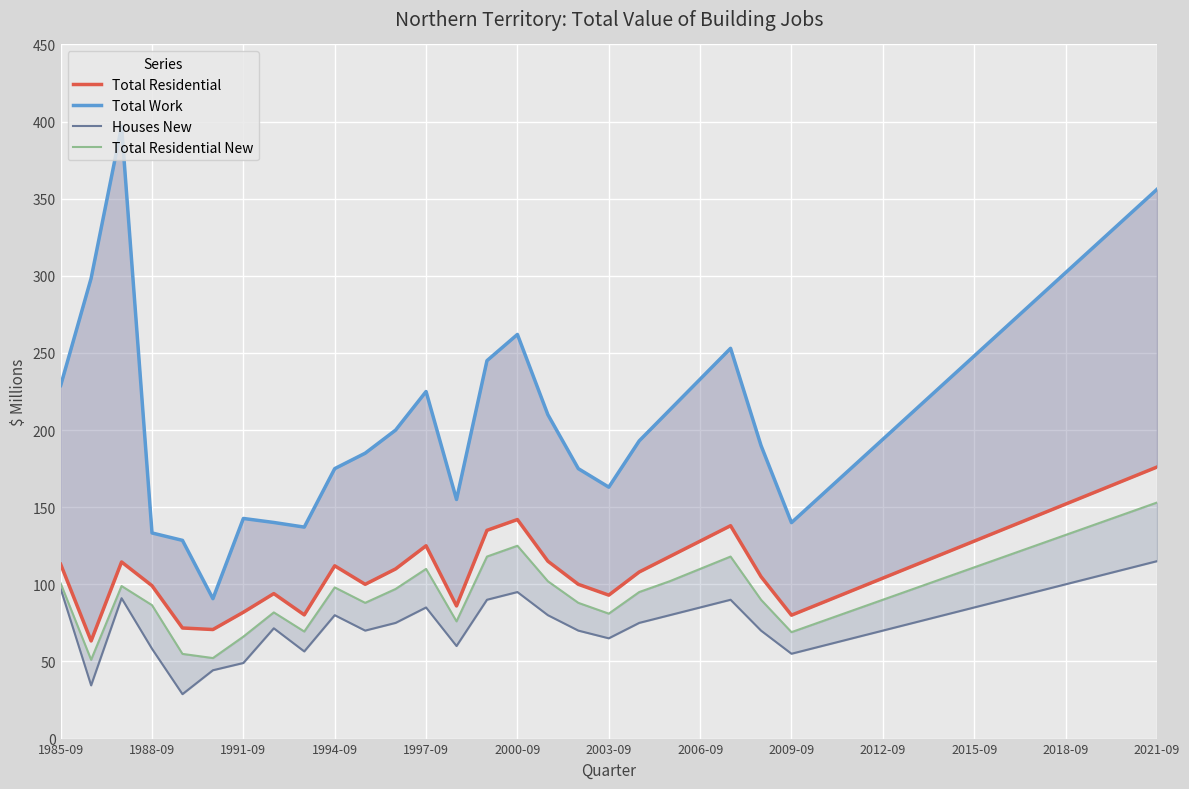

What is the minimum value for Total Residential?

63.3